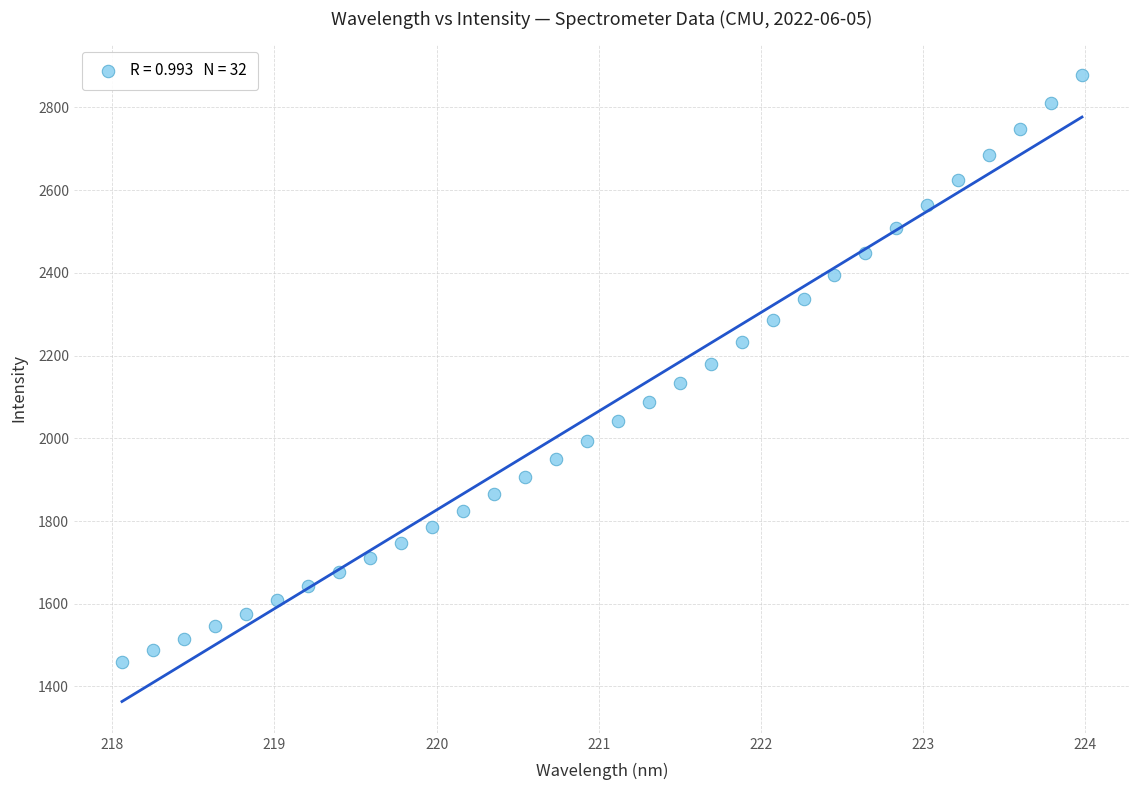

What is the range of Y values (max minus min)?

1418.3